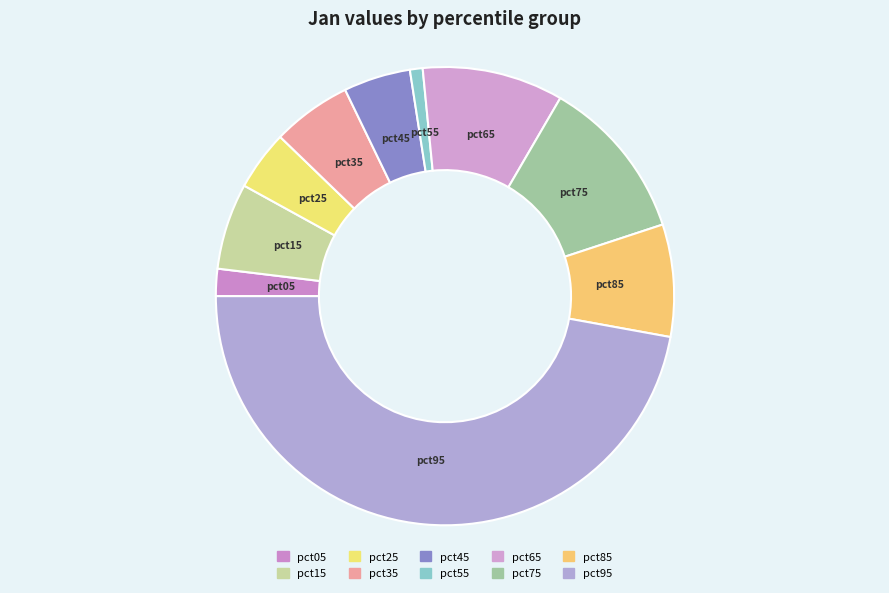

Is there any slice that represents more than half of the pie?

No